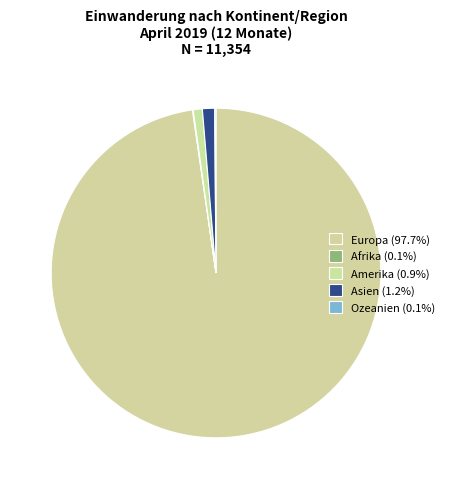

Is there any slice that represents more than half of the pie?

Yes